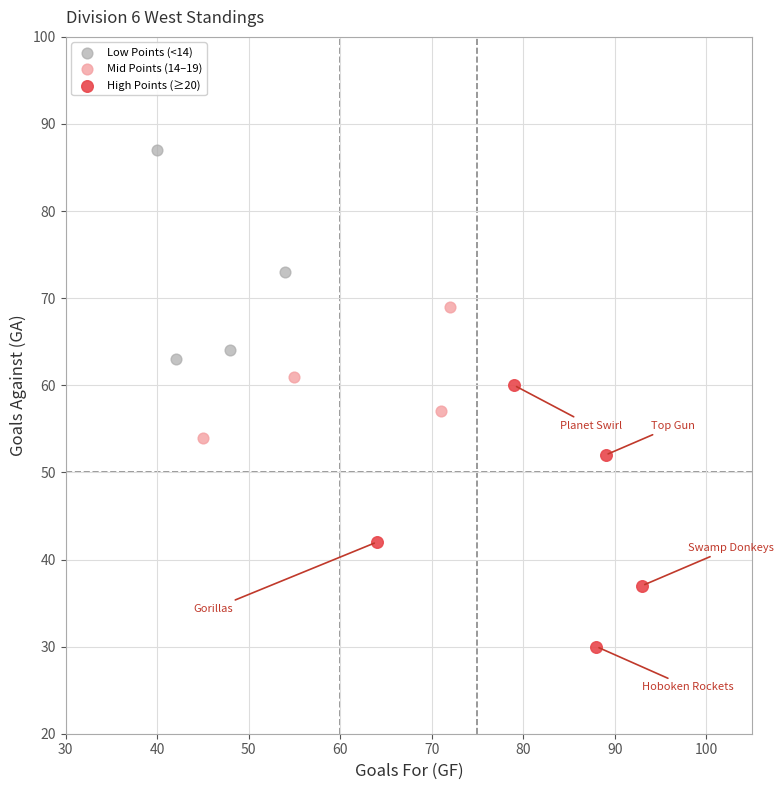

Which series reaches the maximum Y coordinate?

Low Points (<14)